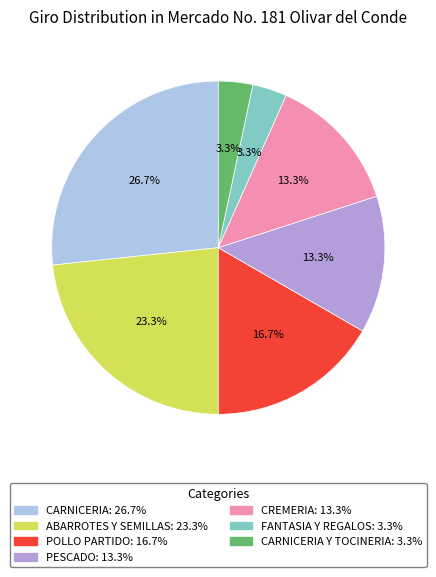

Is there a majority slice in this chart?

No